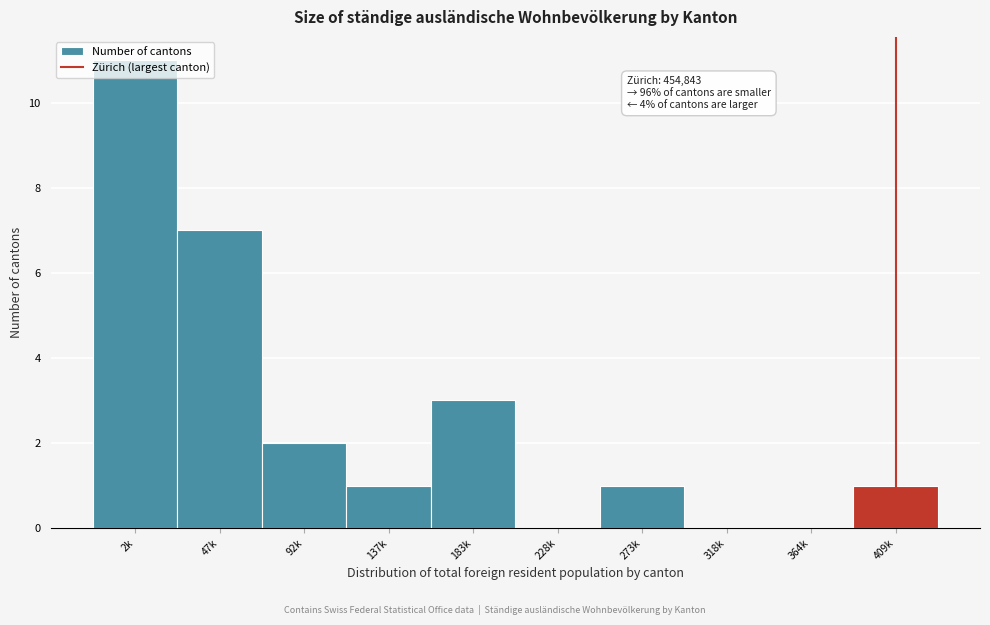

Between 183k and 228k, which is larger?

183k